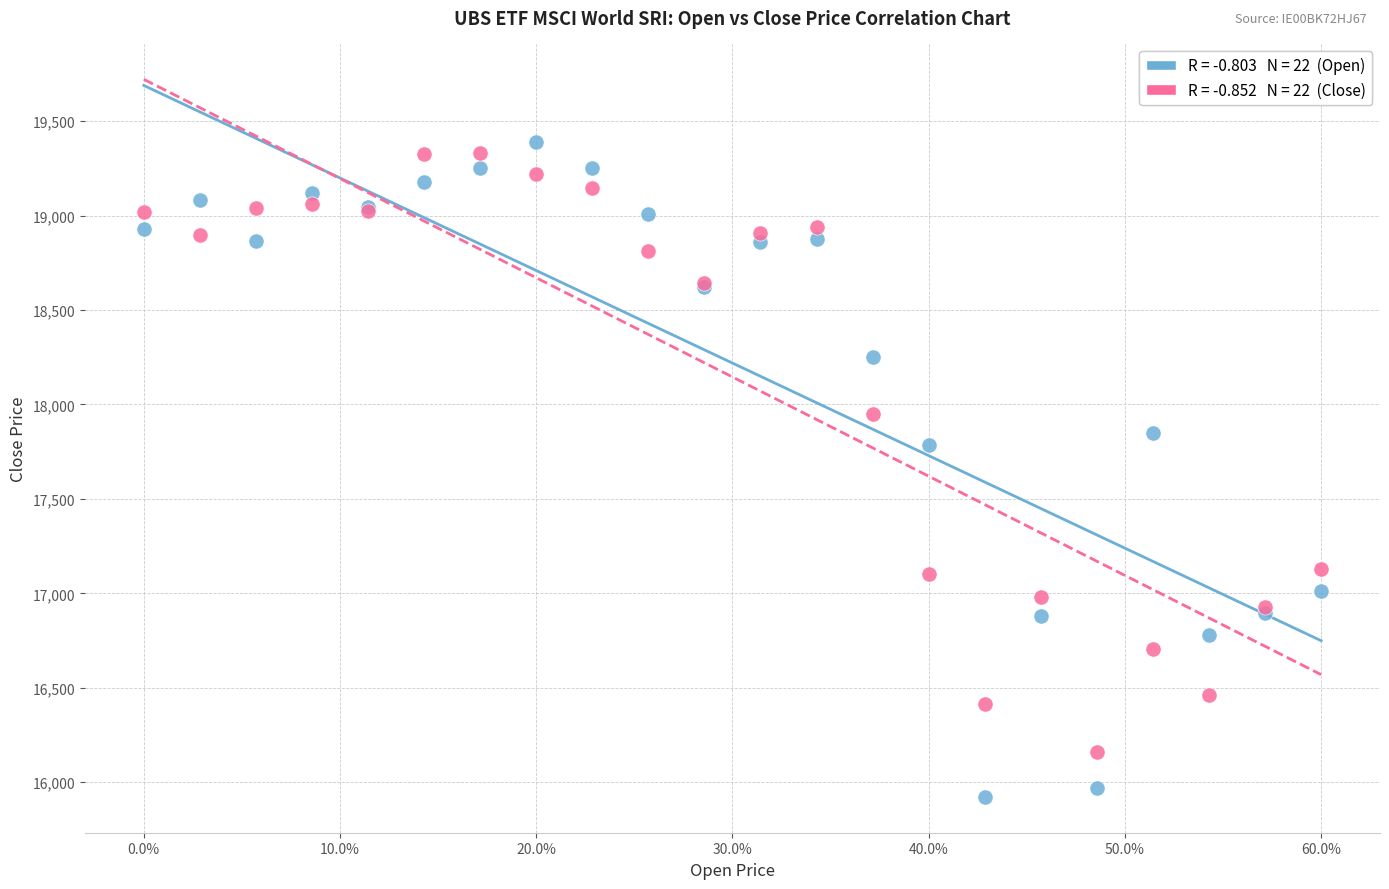

Across all series, what Y value is closest to 17655?

17787